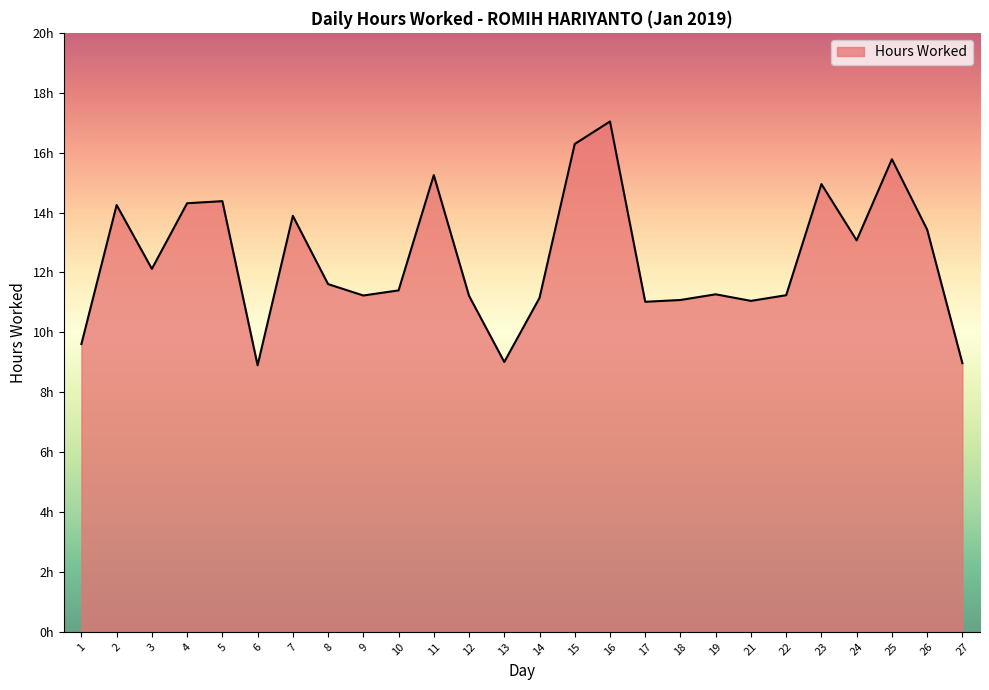

Does the chart have visible grid lines?

No